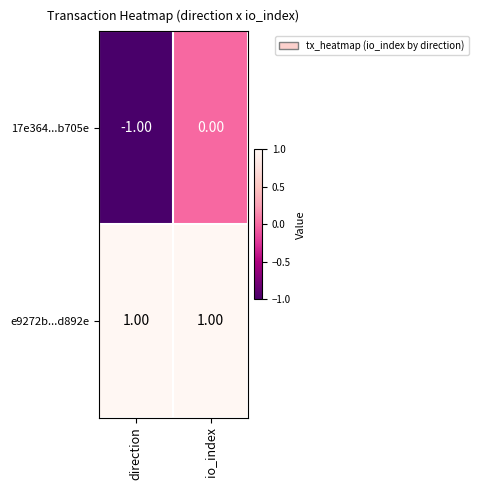

At which category is the sum across all series the highest?

io_index